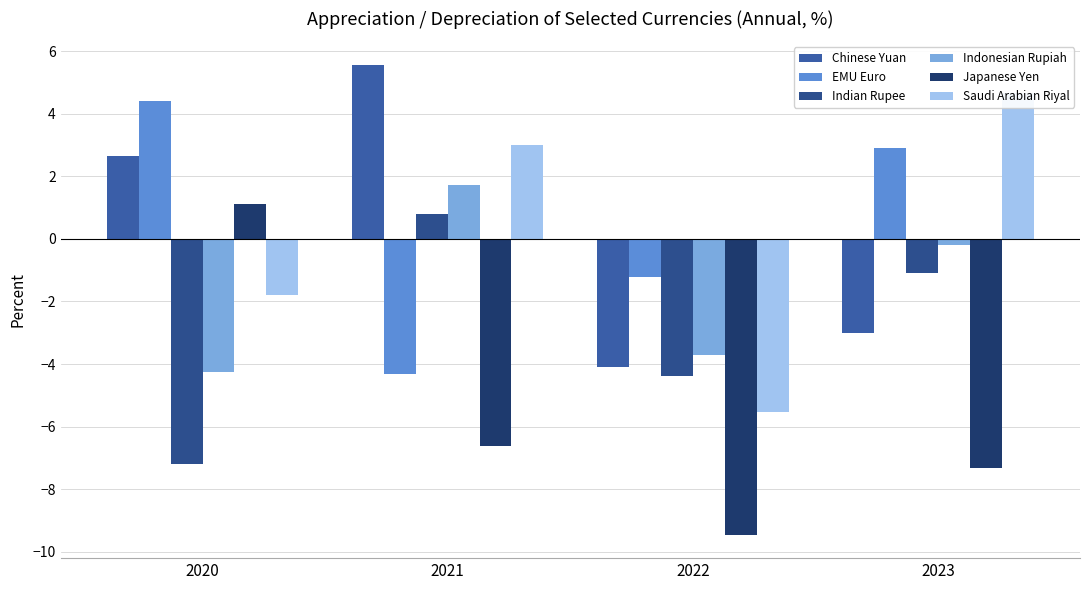

True or false: Indonesian Rupiah has a value of -3.7 at 2022.

True